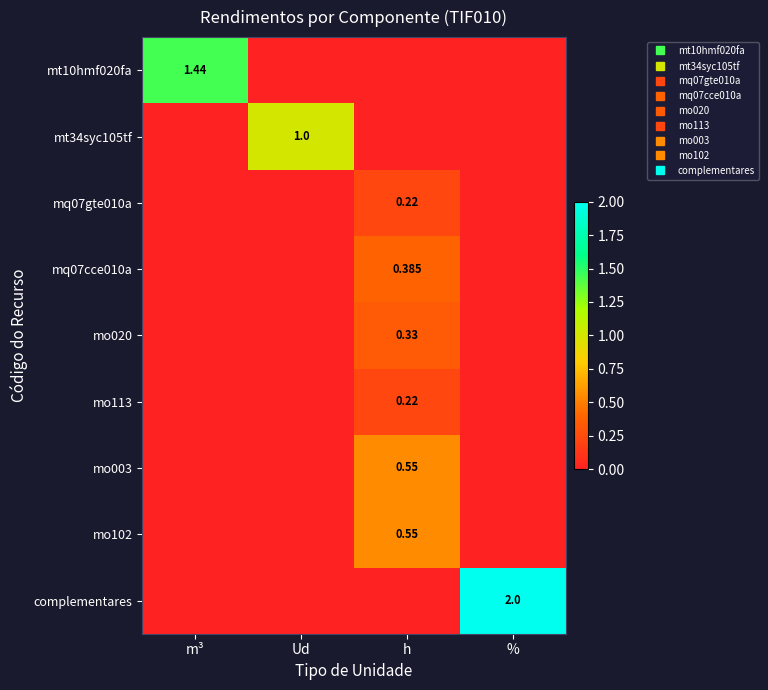

How many categories are shown in the chart?

4